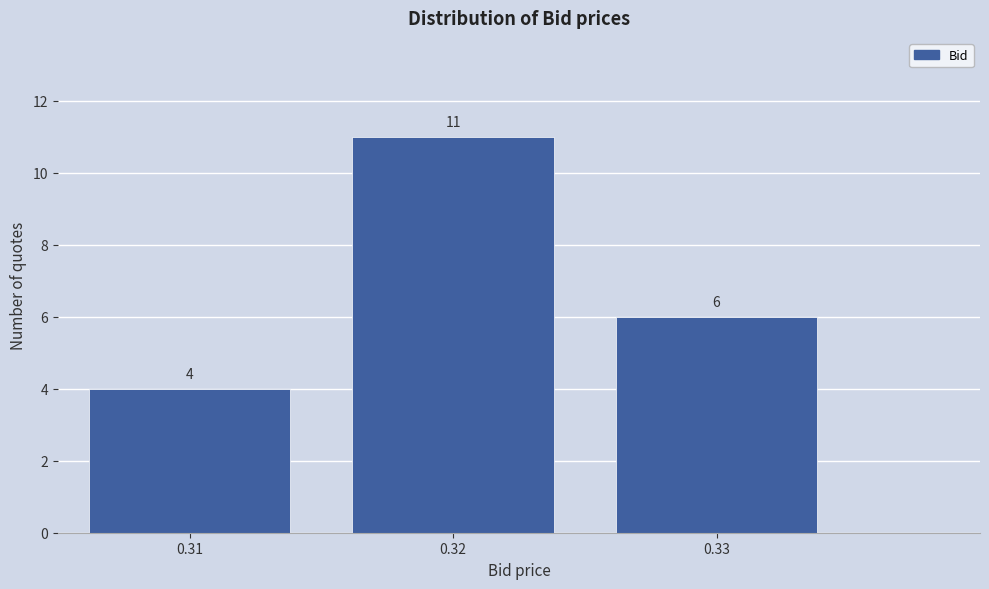

Reading left to right, transcribe this chart: for each bar, give the range it covers on the x-axis and its height.

0.305 to 0.315: 4
0.315 to 0.325: 11
0.325 to 0.335: 6